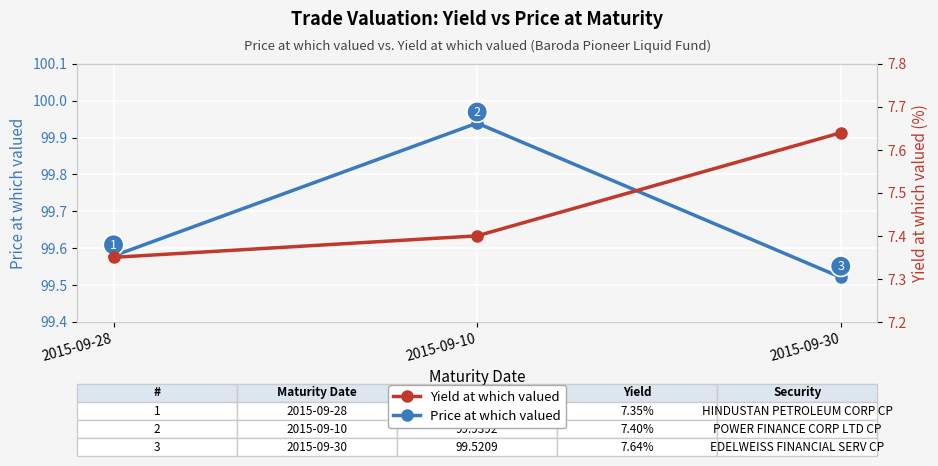

What is the difference between the second highest and minimum values in the Price at which valued series?

0.1